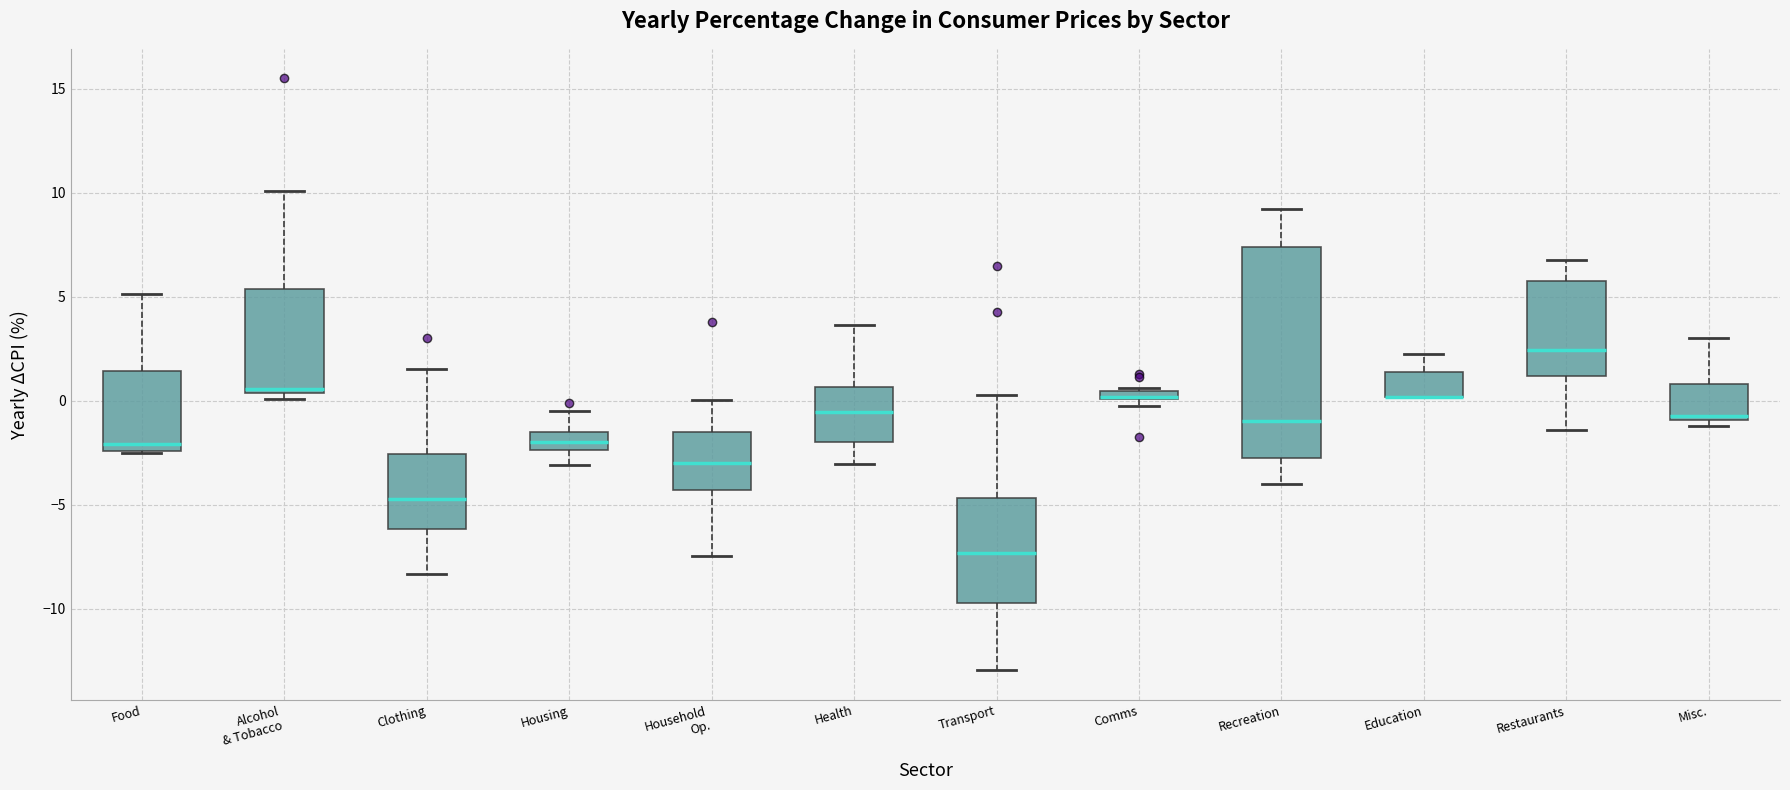

Which box is the tallest, from its lower edge to its upper edge?

Recreation